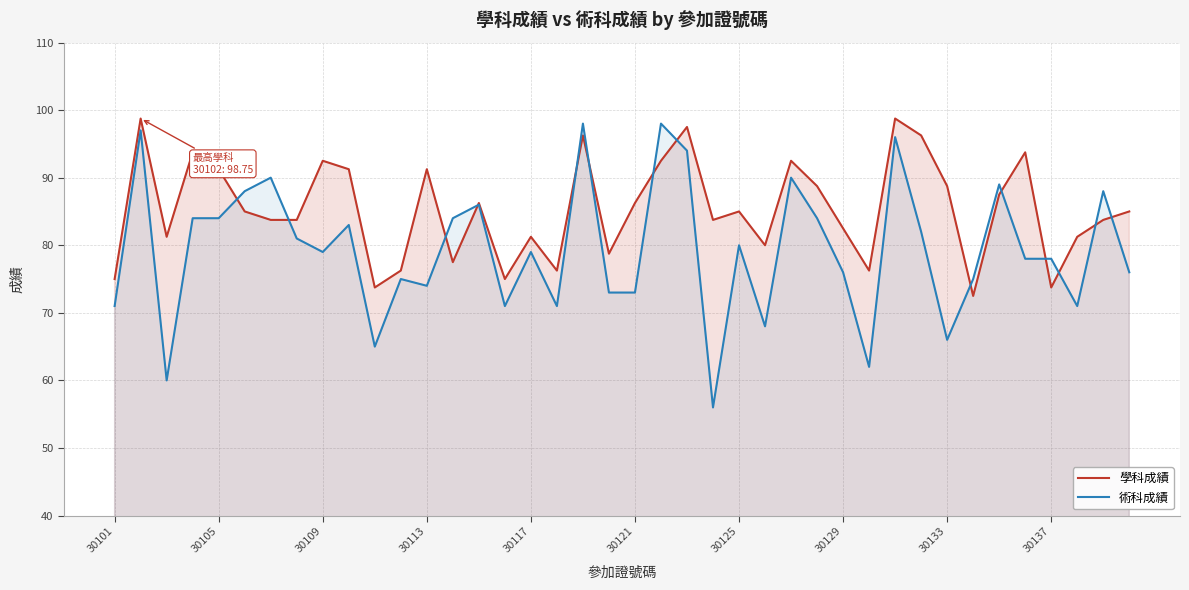

Rank the series by their maximum value, from lowest to highest.

術科成績, 學科成績